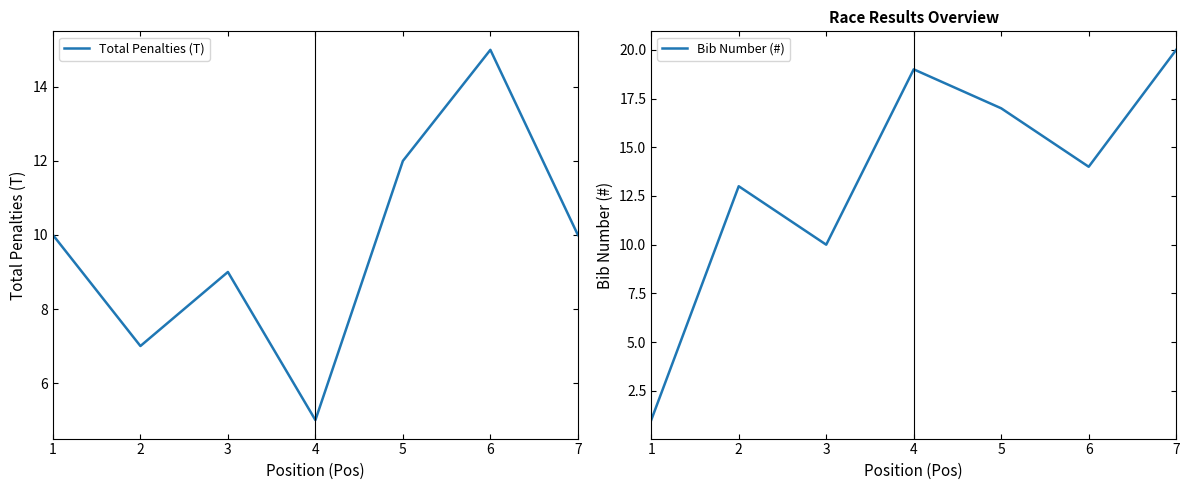

What is the smallest value displayed?

1